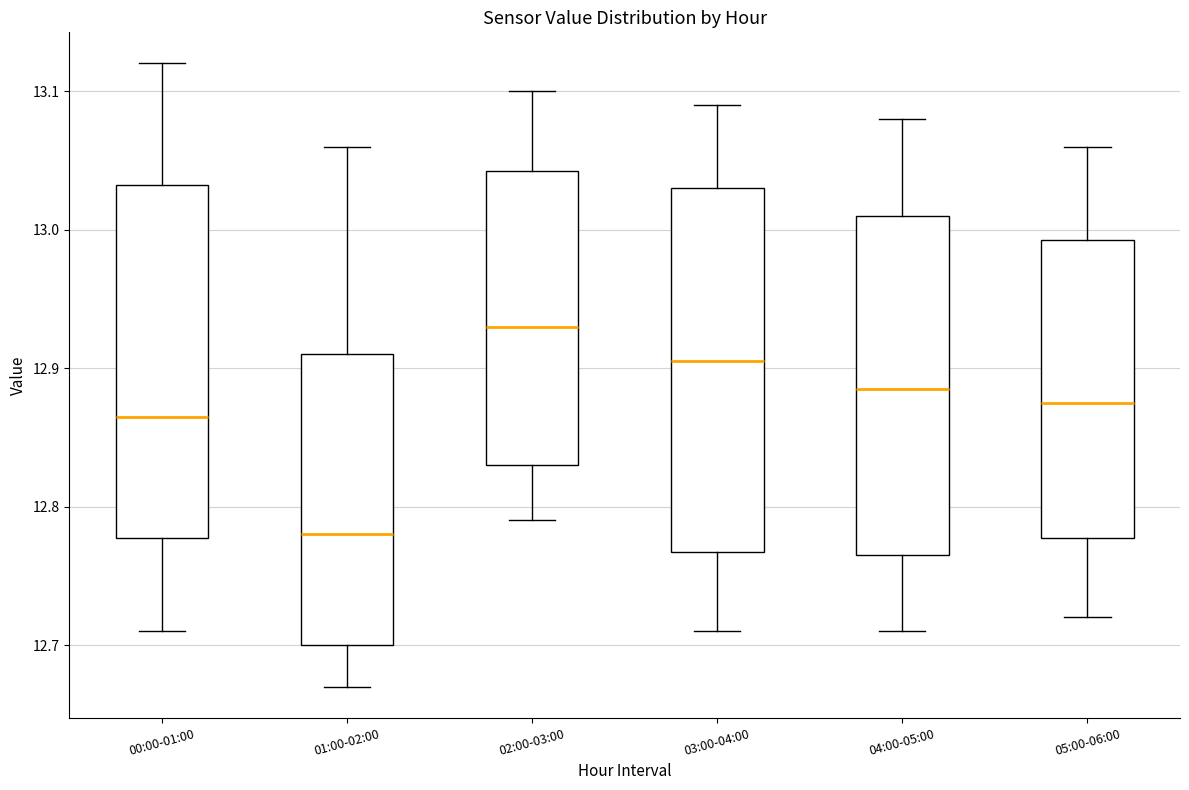

Which box has the highest median line?

02:00-03:00